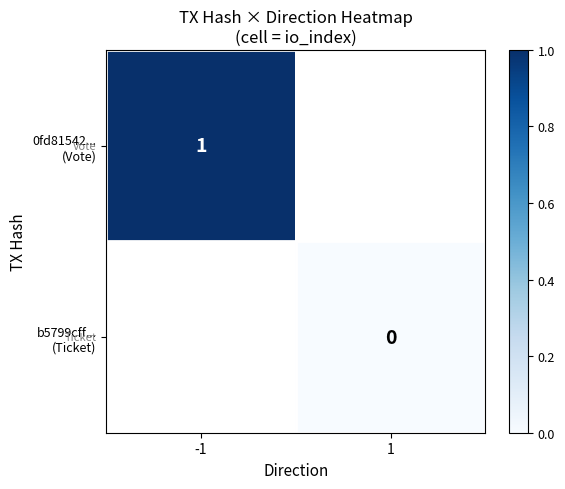

At how many categories does at least one series exceed 0?

1